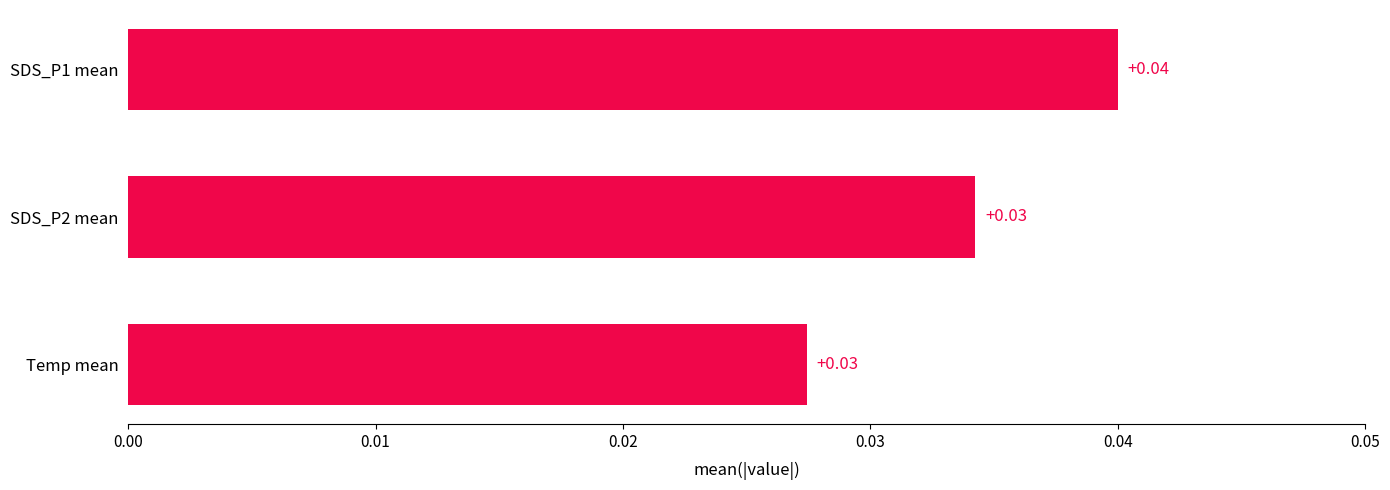

Between SDS_P1 mean and Temp mean, which is larger?

SDS_P1 mean